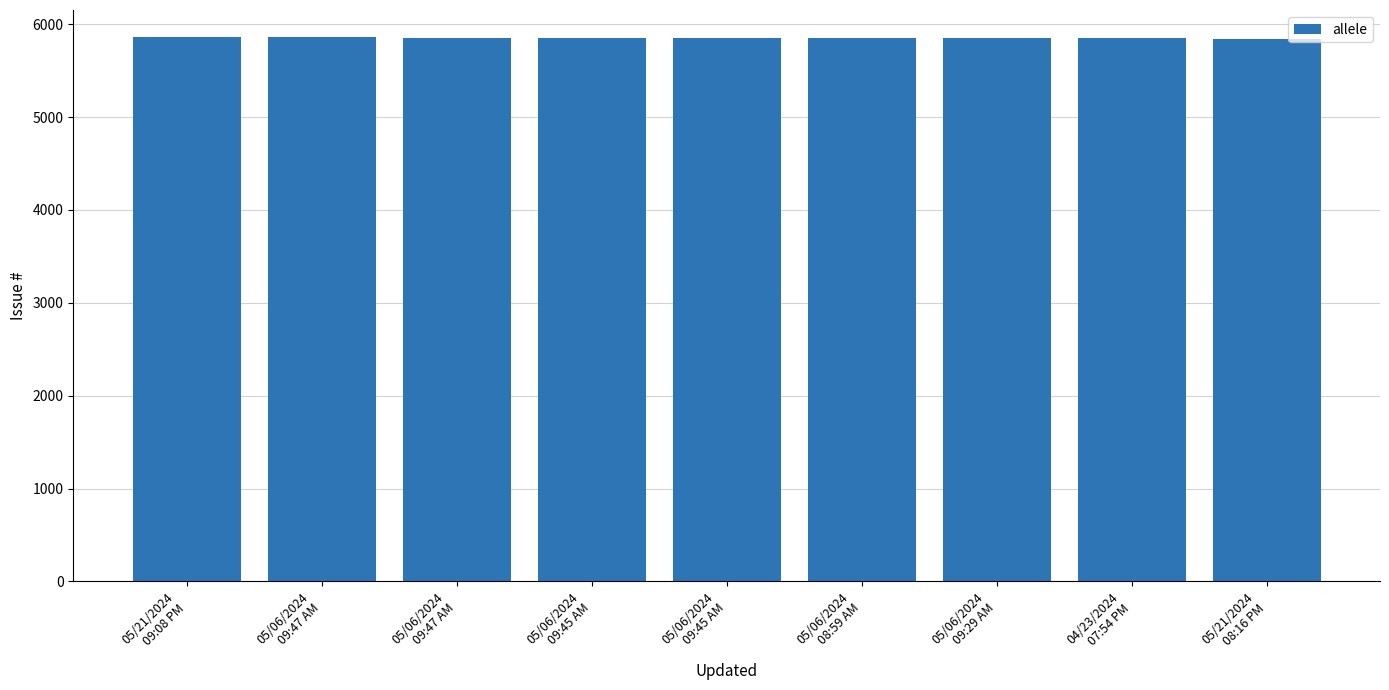

What is the label of the 2nd bar from the right?

04/23/2024
07:54 PM